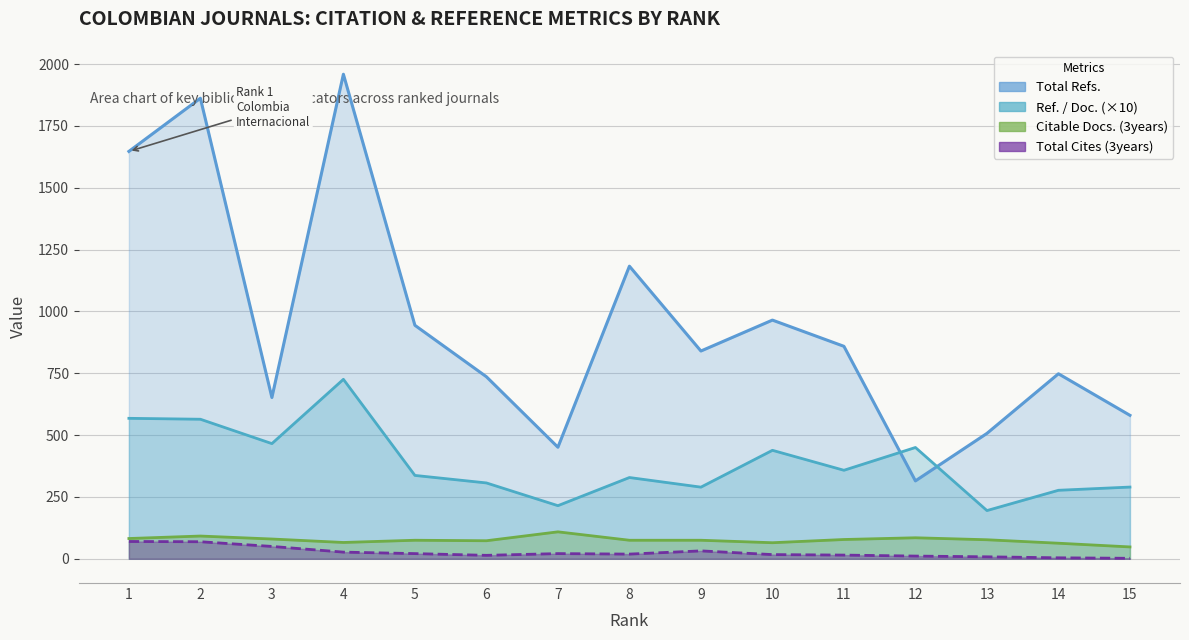

What is the difference between the maximum and second lowest values in the Citable Docs. (3years) series?

46.0